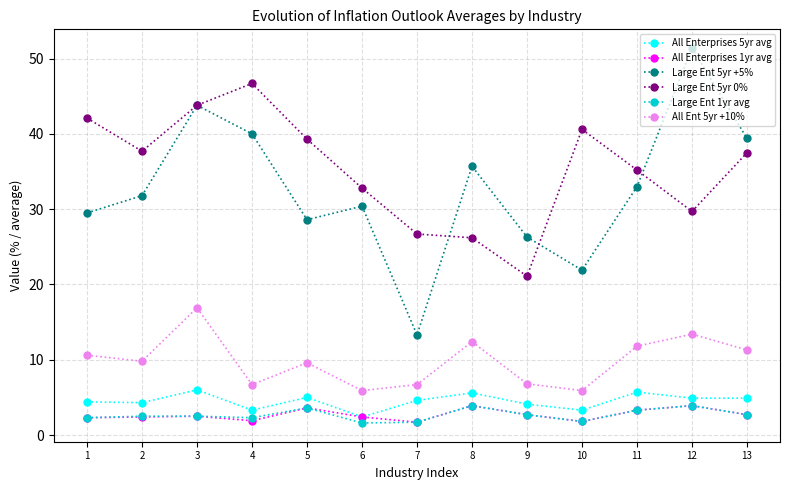

What is the maximum value for All Ent 5yr +10%?

16.9